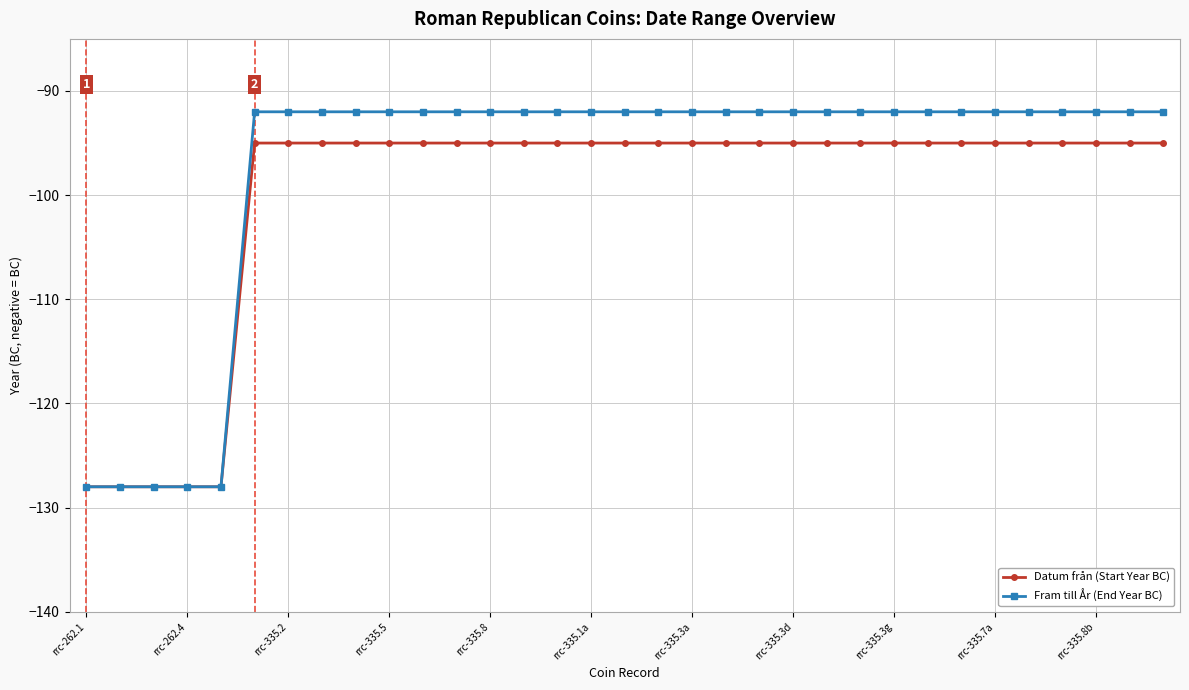

Which series has the largest range (max minus min)?

Fram till År (End Year BC)